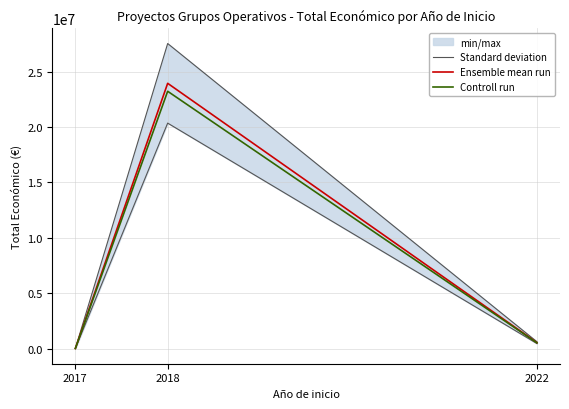

The value of Ensemble mean run at 2018 is 23939808.0. True or false?

True